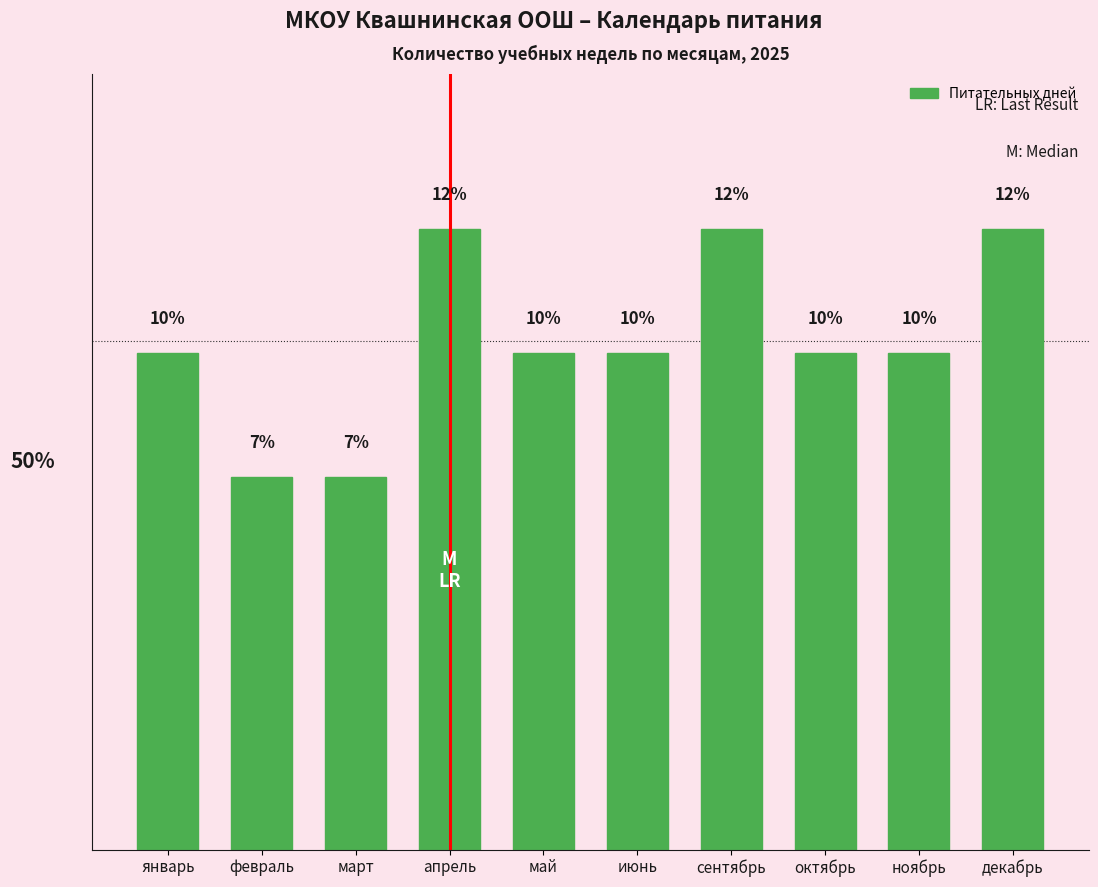

Is it true that the value at декабрь is 12.2?

True